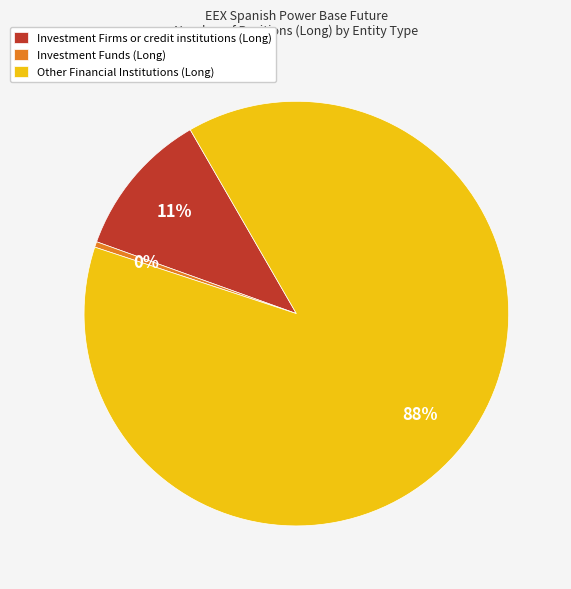

How many slices are in this pie chart?

3